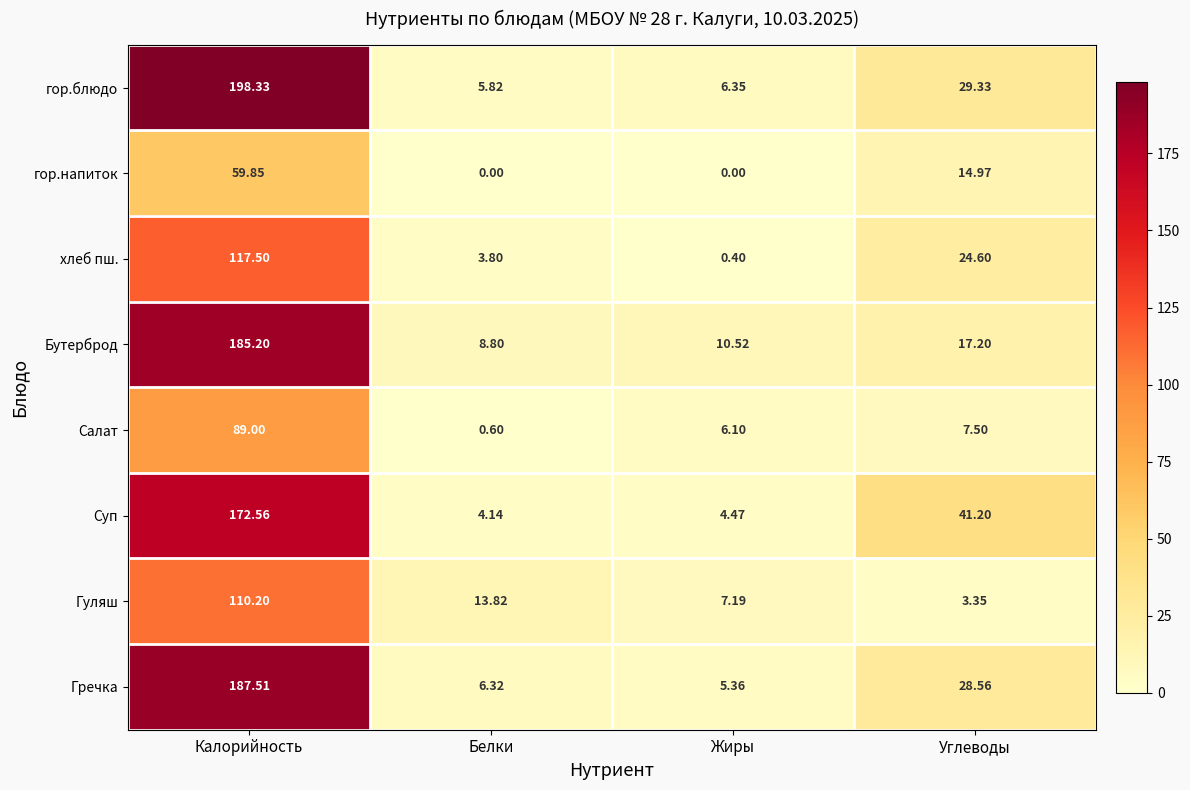

Between Калорийность and Жиры, which series saw the biggest shift?

гор.блюдо